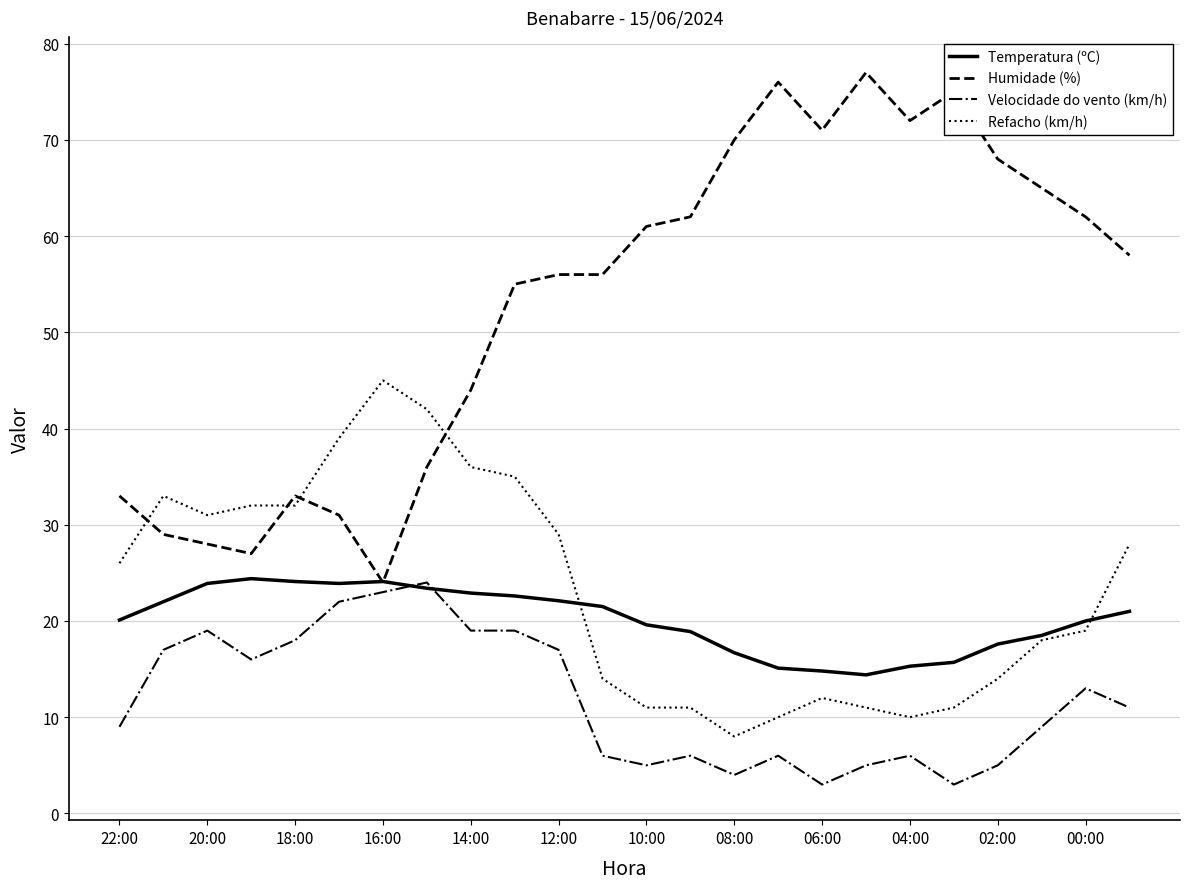

True or false: Refacho (km/h) and Humidade (%) intersect in this chart.

True